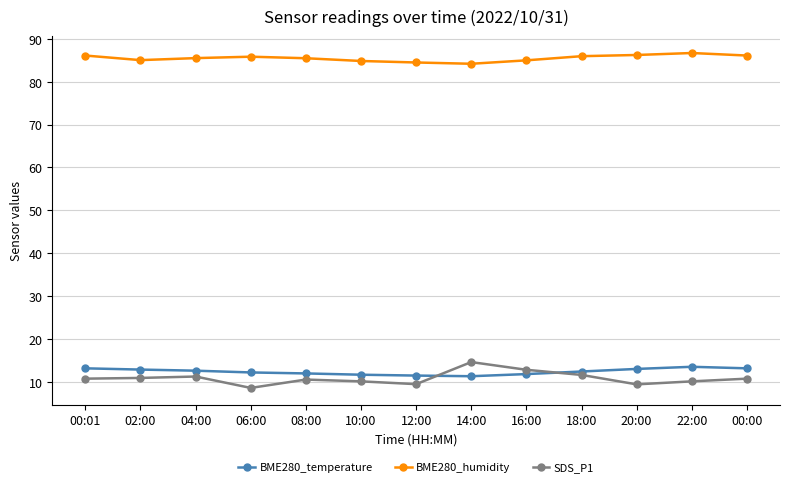

Is it true that SDS_P1 equals 16.3 at 00:01?

False